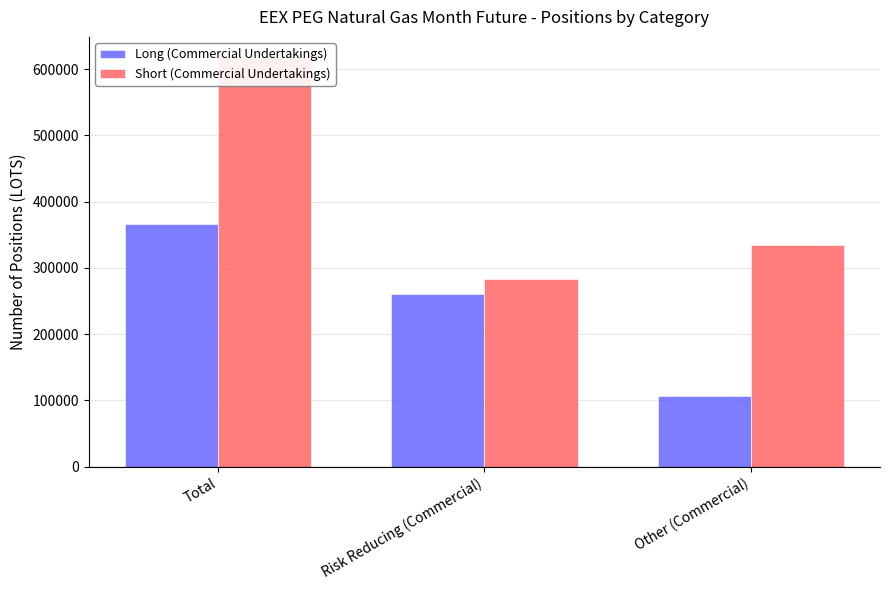

What is the value of the Short (Commercial Undertakings) bar at the 3rd from the left?

333894